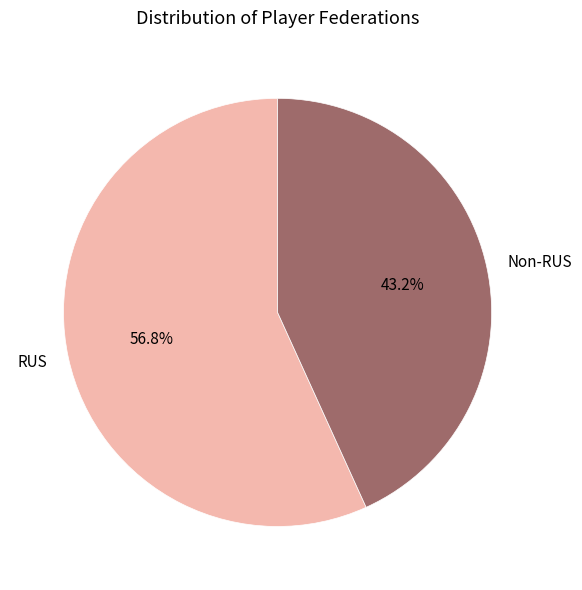

How many slices are in this pie chart?

2